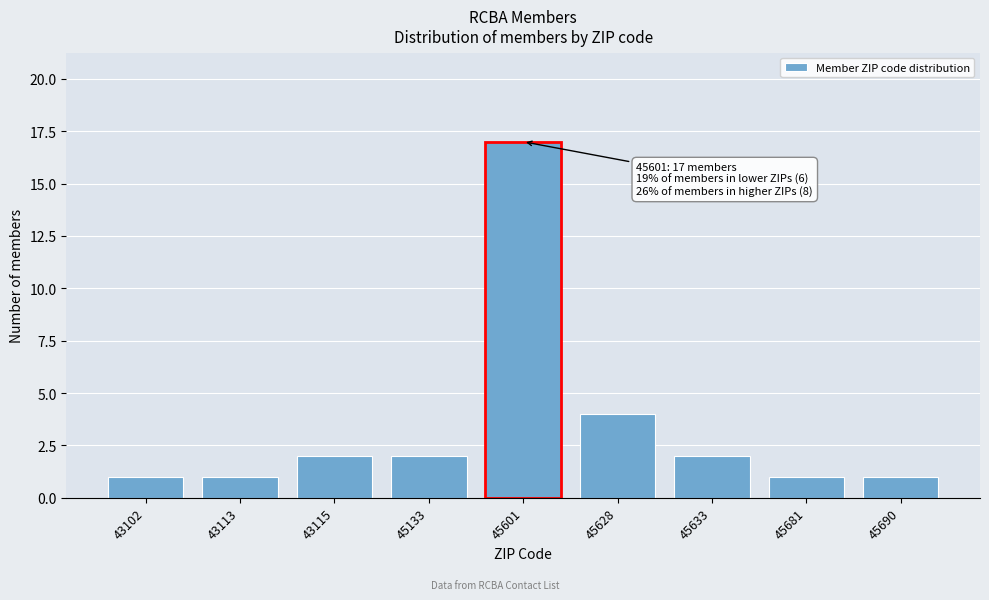

Reading left to right, what are all the values shown in this chart?

43102=1	43113=1	43115=2	45133=2	45601=17	45628=4	45633=2	45681=1	45690=1